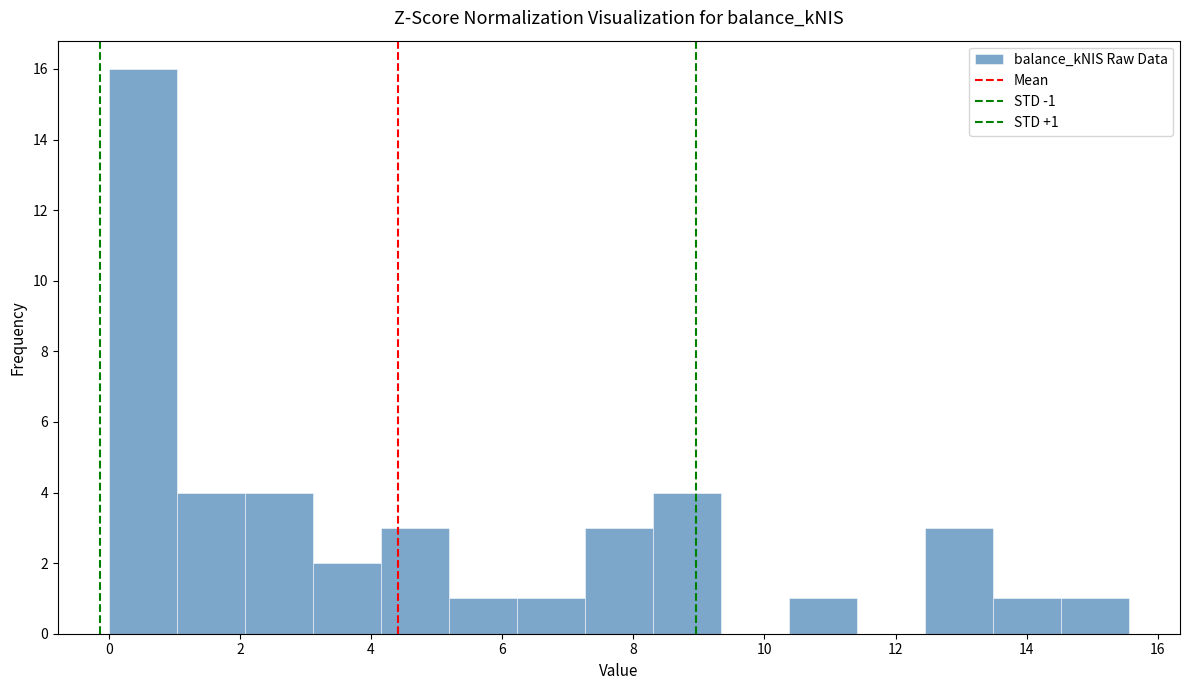

Which range on the x-axis has the tallest bar?

0.0 to 1.0